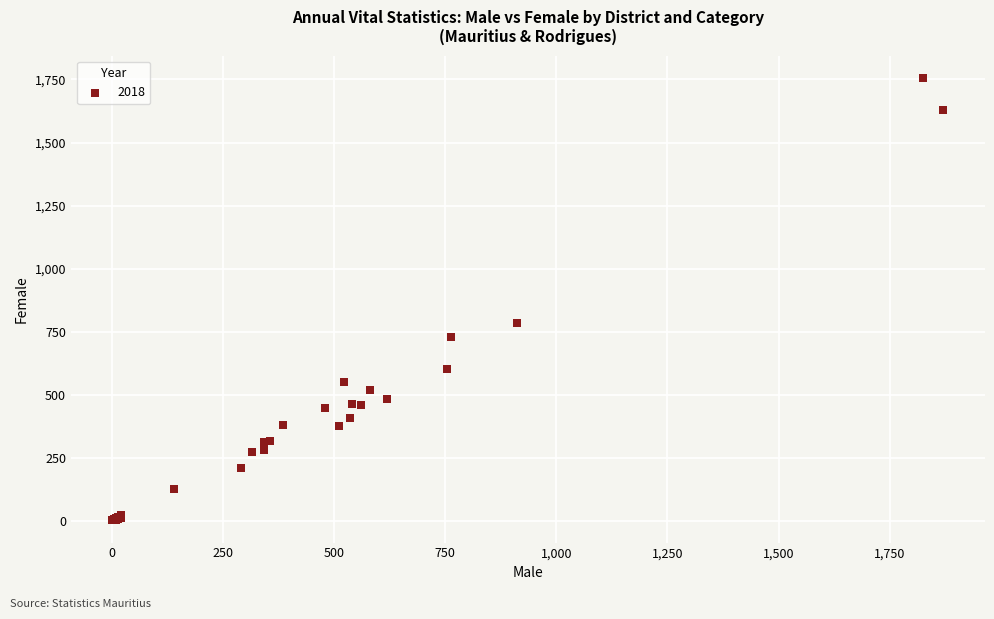

What Y value in the scatter plot is closest to 879?

786